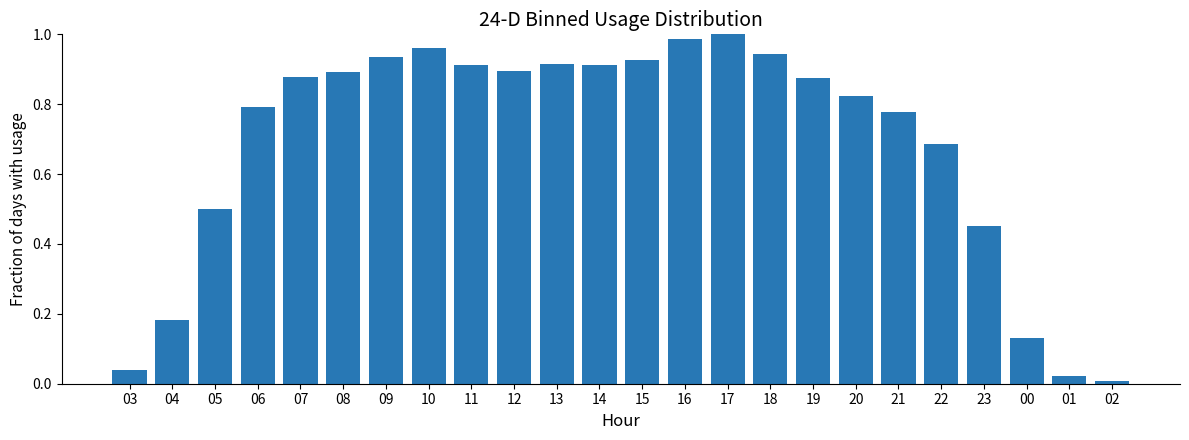

What is the difference between the values at 04 and 21?

0.6